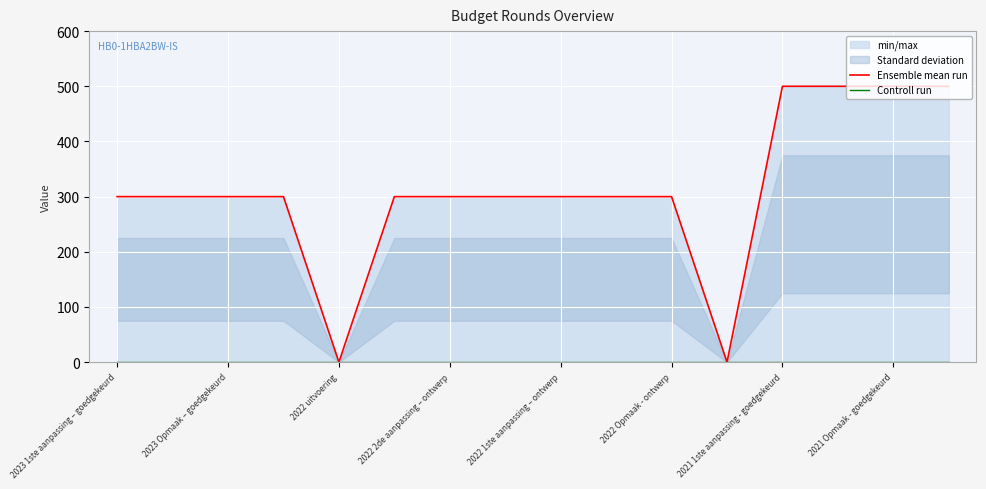

True or false: Controll run has more than 2 interior local peaks.

False